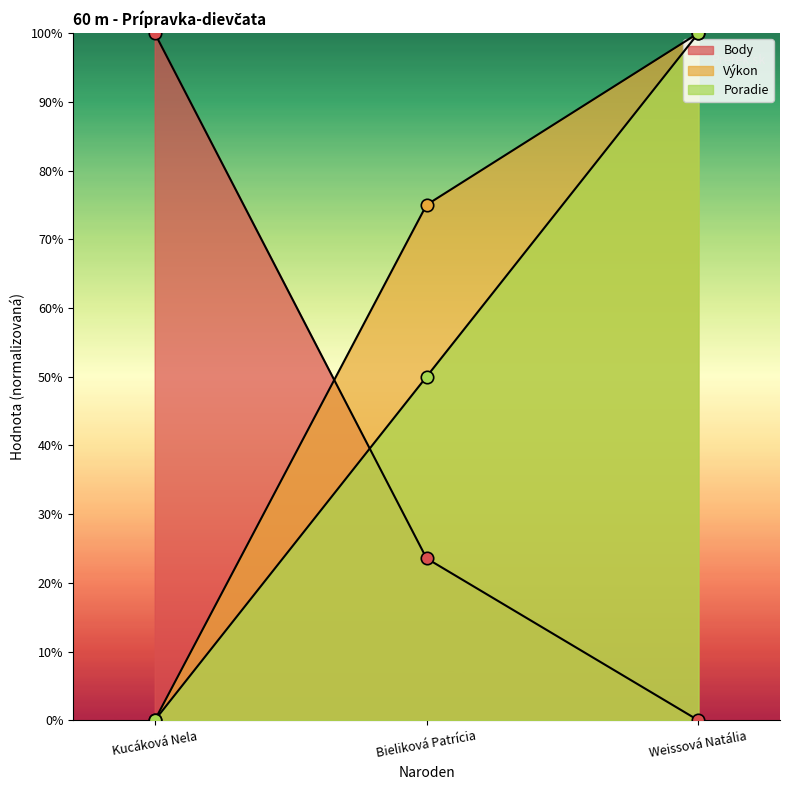

Which series has the largest total across all categories?

Výkon